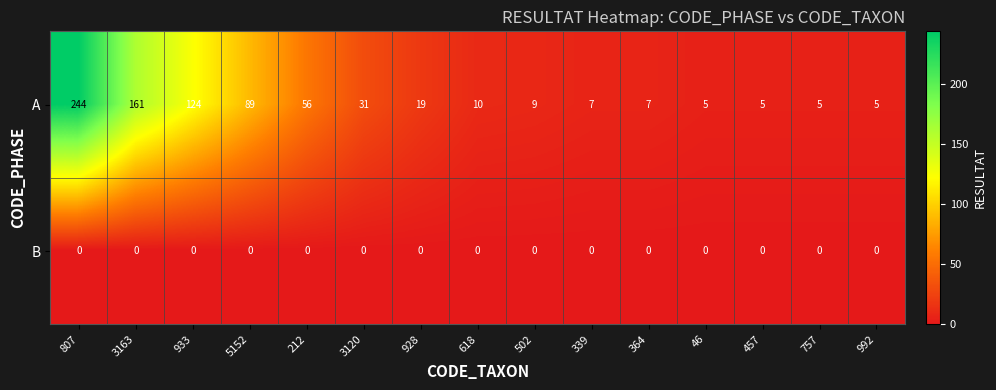

Between 3120 and 502, which series saw the biggest shift?

A